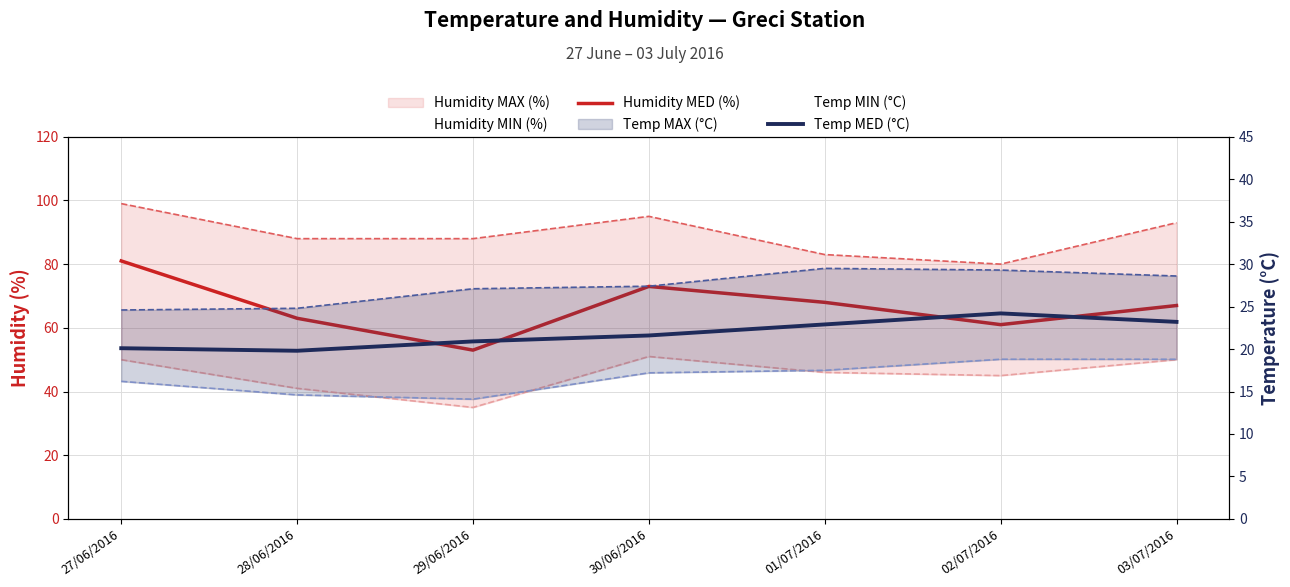

Reading right to left, transcribe all the data shown in this chart.

Humidity MED (%): 67.0	61.0	68.0	73.0	53.0	63.0	81.0
Humidity MAX (%): 93.0	80.0	83.0	95.0	88.0	88.0	99.0
Humidity MIN (%): 50.0	45.0	46.0	51.0	35.0	41.0	50.0
Temp MED (°C): 23.2	24.2	22.9	21.6	20.9	19.8	20.1
Temp MAX (°C): 28.6	29.3	29.5	27.4	27.1	24.8	24.6
Temp MIN (°C): 18.8	18.8	17.5	17.2	14.1	14.6	16.2